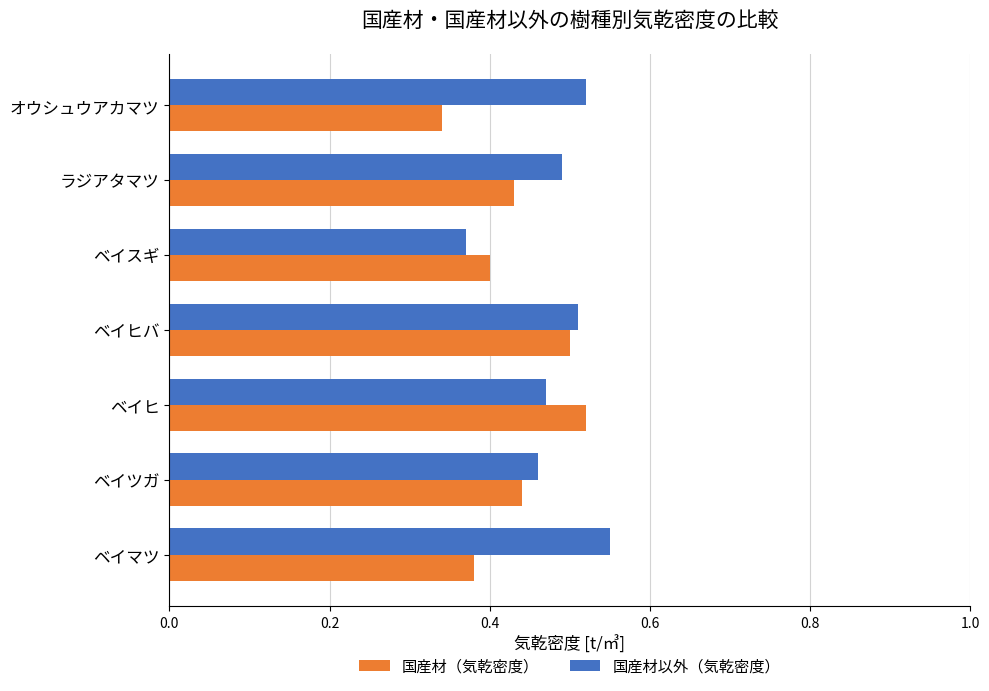

What is the total value across all series at ベイヒ?

1.0